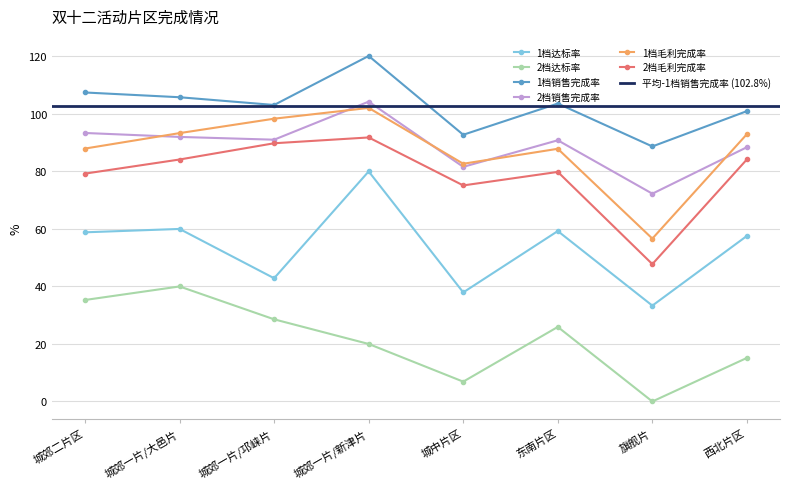

Which category has the highest value in the 1档达标率 series?

城郊一片/新津片